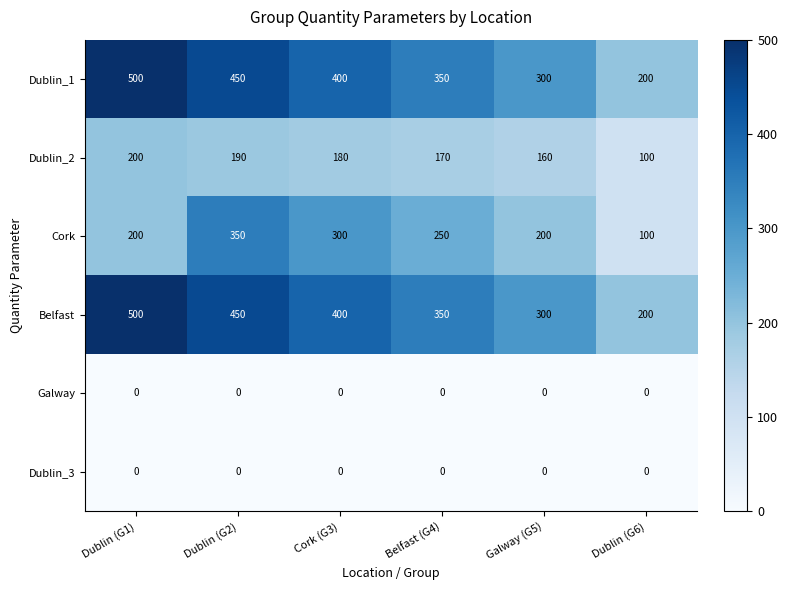

What is the difference between the highest and lowest values at Cork (G3)?

400